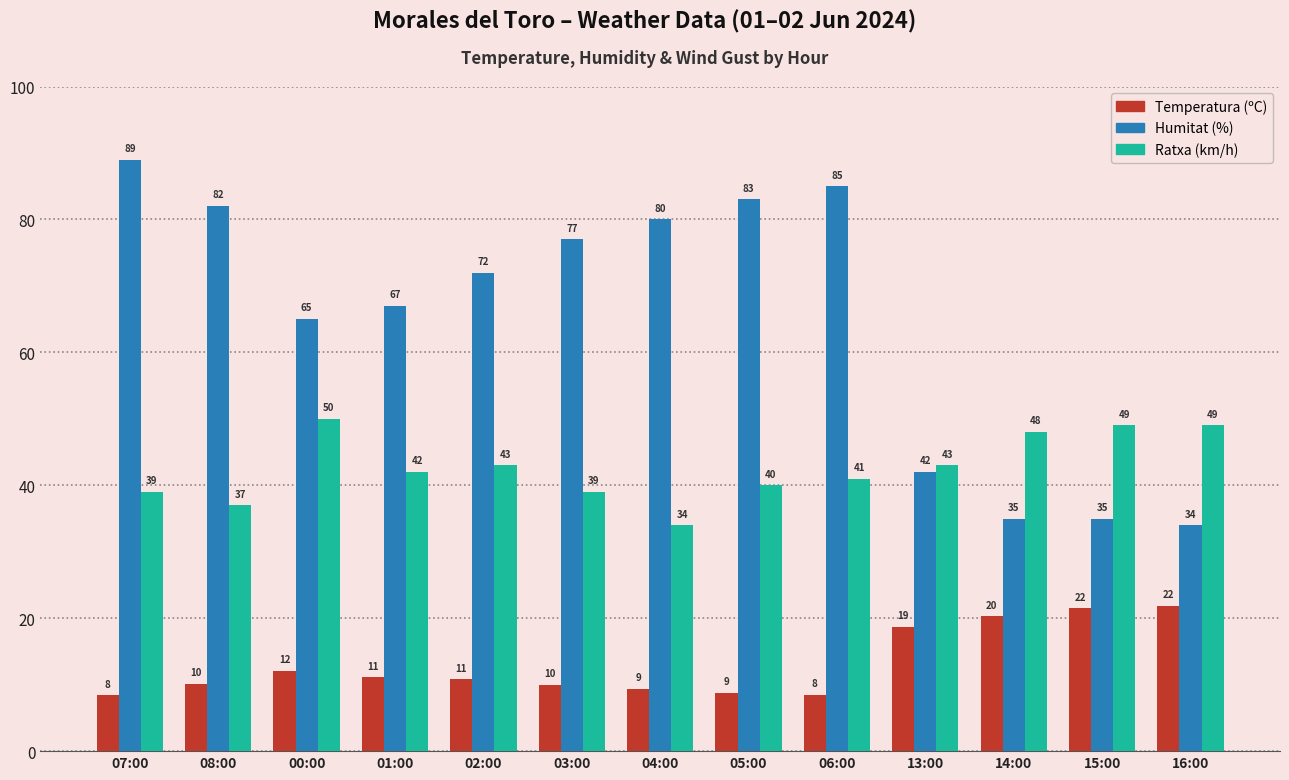

At which category is the sum across all series the highest?

07:00